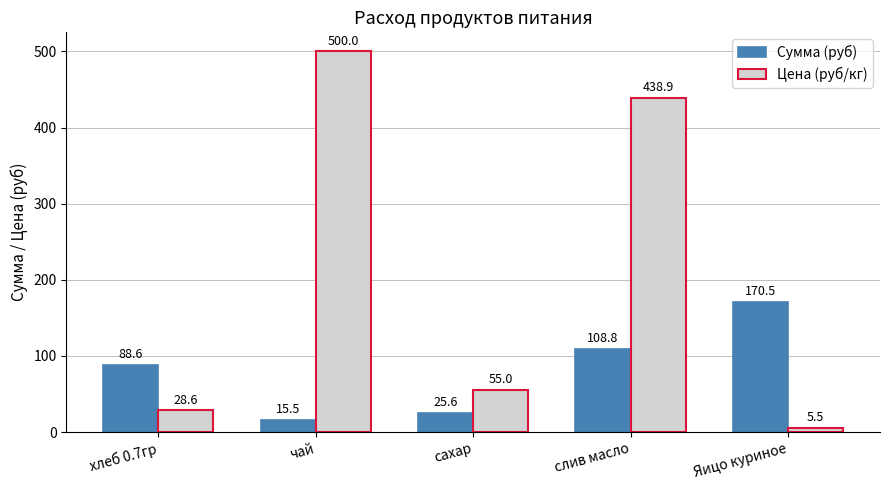

List the labels in order of Цена (руб/кг) value, largest first.

чай, слив масло, сахар, хлеб 0.7гр, Яицо куриное